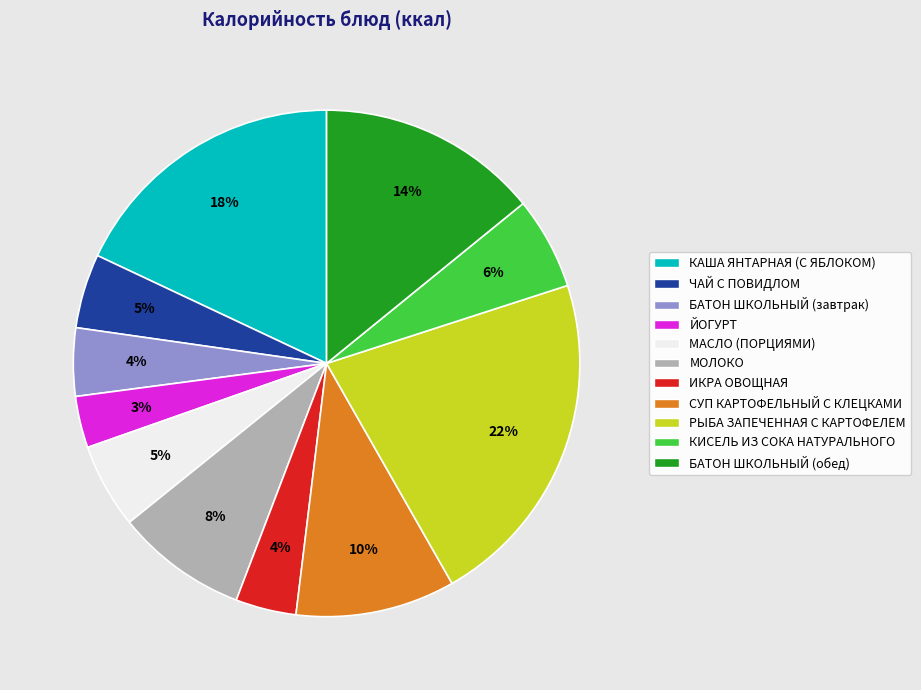

Count the number of slices in the pie.

11